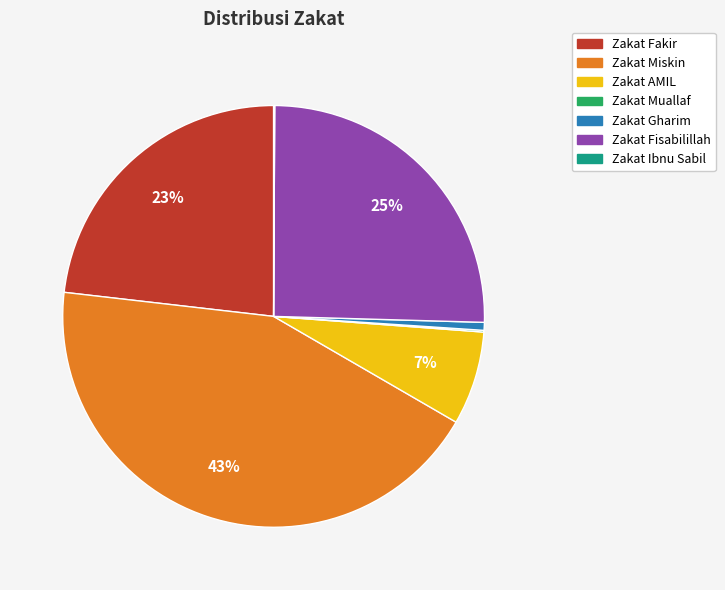

Combined, do Zakat Fakir and Zakat Miskin account for over 50%?

Yes